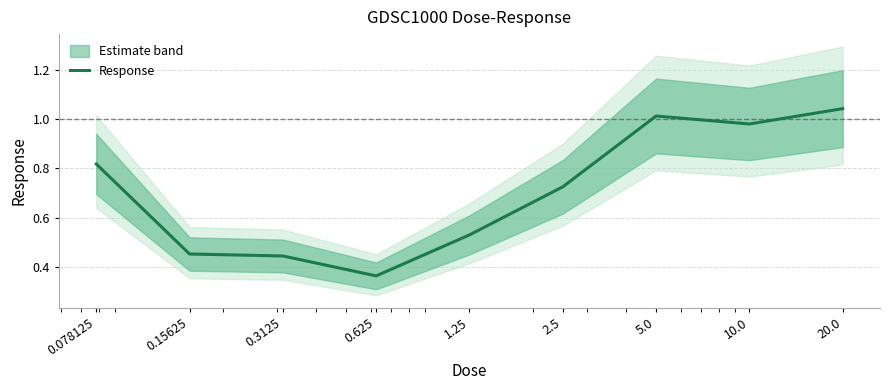

Is this an area chart (filled region under the line)?

No